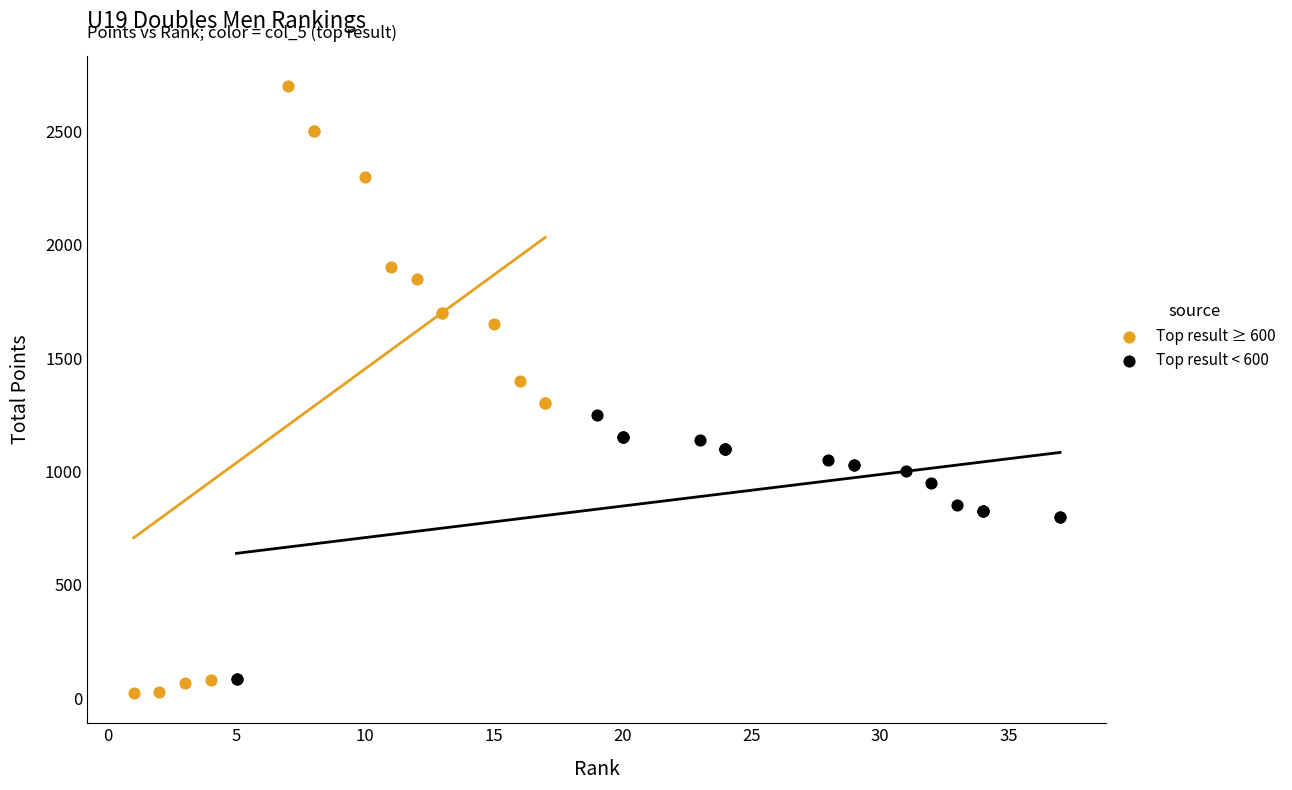

What are all the series names shown in the legend?

Top result ≥ 600, Top result < 600